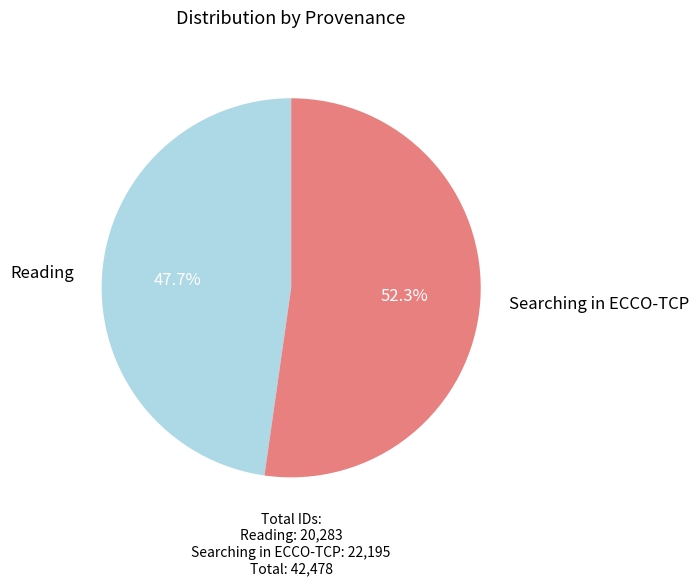

Is there a majority slice in this chart?

Yes